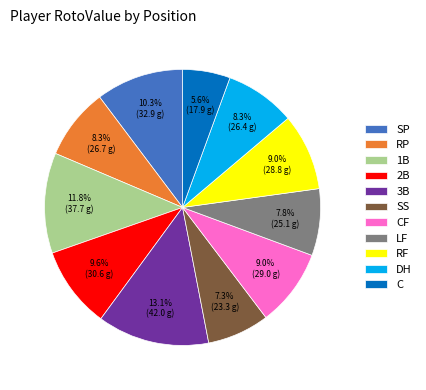

Between RF and LF, which is larger?

RF